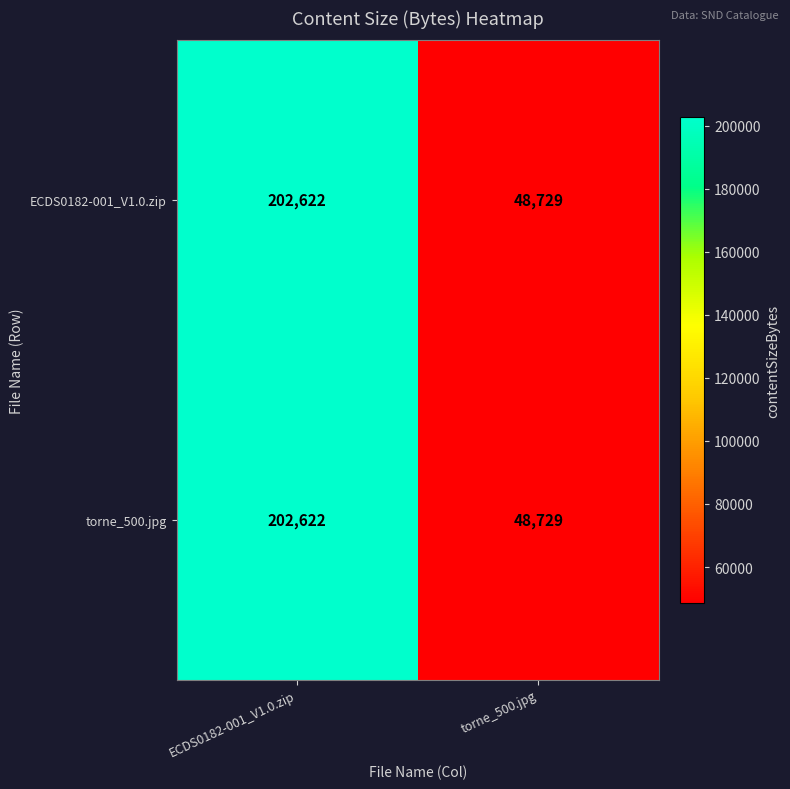

The torne_500.jpg series shows 129859 at ECDS0182-001_V1.0.zip. True or false?

False